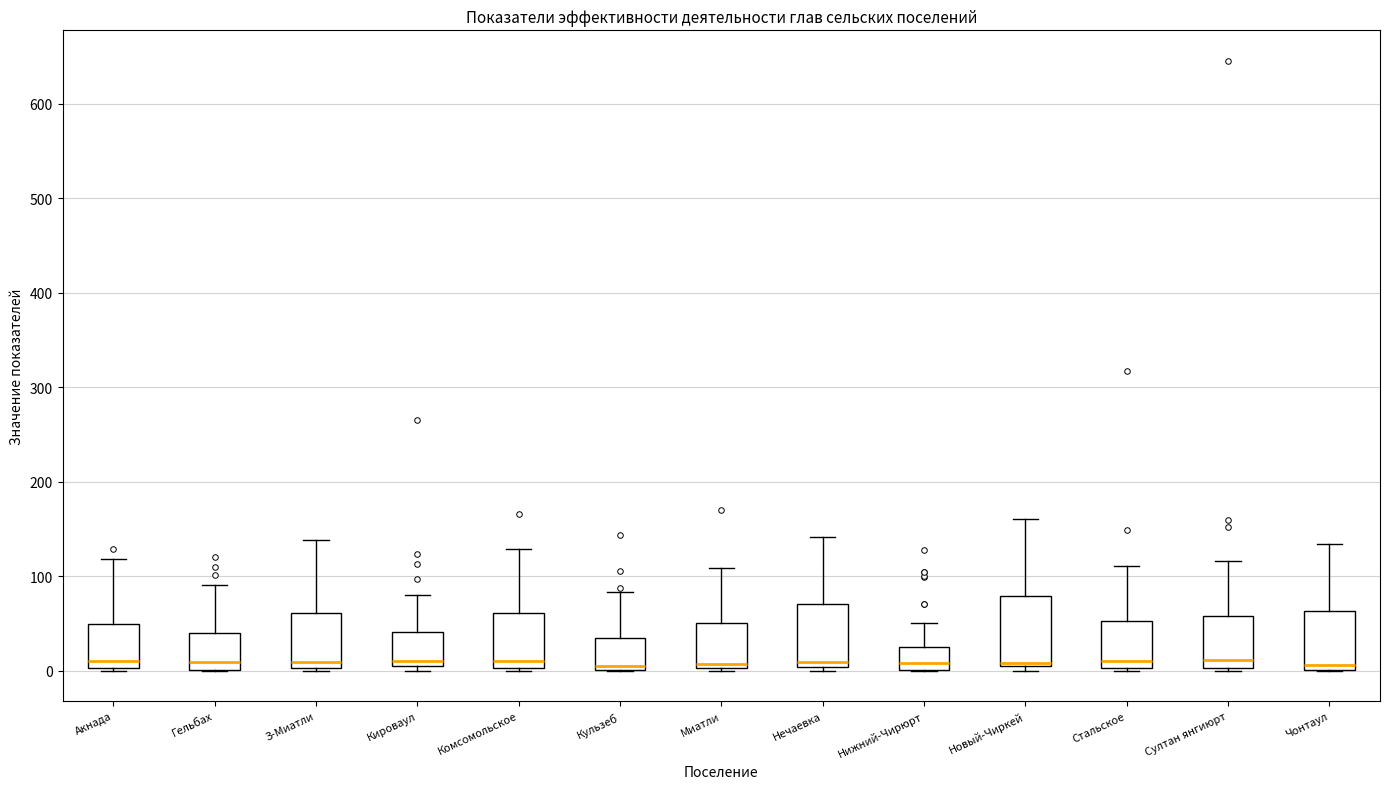

Reading left to right, transcribe this box plot: for each box, give where its median line is, the range the box spans, and where its two whiskers end, as read against the y-axis. The values are not printed on the chart, so give them approximately, as read against the axis.

Акнада: median 10, box 0 to 50, whiskers 0 to 120
Гельбах: median 10, box 0 to 40, whiskers 0 to 90
З-Миатли: median 10, box 0 to 60, whiskers 0 to 140
Кироваул: median 10 (just above the box's lower edge), box 10 to 40, whiskers 0 to 80
Комсомольское: median 10, box 0 to 60, whiskers 0 to 130
Кульзеб: median 10, box 0 to 30, whiskers 0 to 80
Миатли: median 10, box 0 to 50, whiskers 0 to 110
Нечаевка: median 10, box 0 to 70, whiskers 0 (just below the box's lower edge) to 140
Нижний-Чирюрт: median 10, box 0 to 30, whiskers 0 to 50
Новый-Чиркей: median 10, box 10 to 80, whiskers 0 to 160
Стальское: median 10, box 0 to 50, whiskers 0 to 110
Султан янгиюрт: median 10, box 0 to 60, whiskers 0 to 120
Чонтаул: median 10, box 0 to 60, whiskers 0 to 130